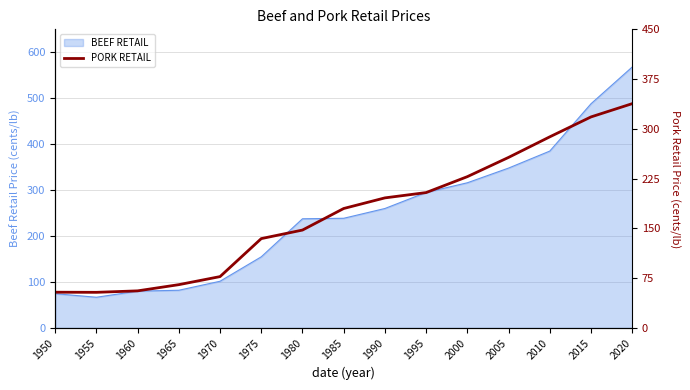

The BEEF RETAIL series shows 74.6 at 1950. True or false?

True